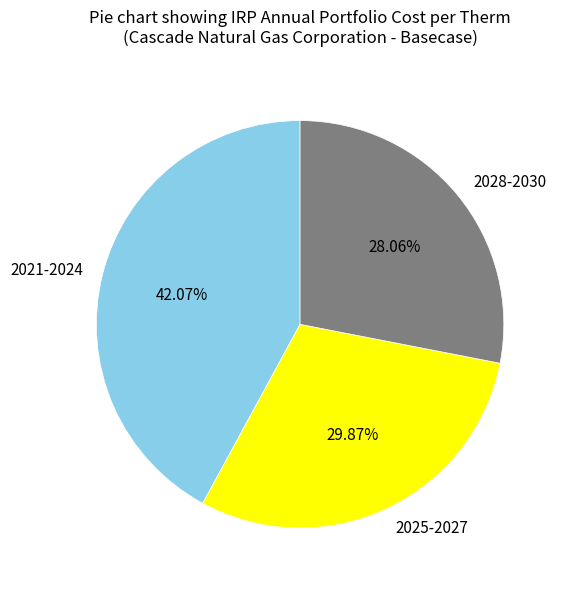

Which category has the smallest portion of the pie?

2028-2030